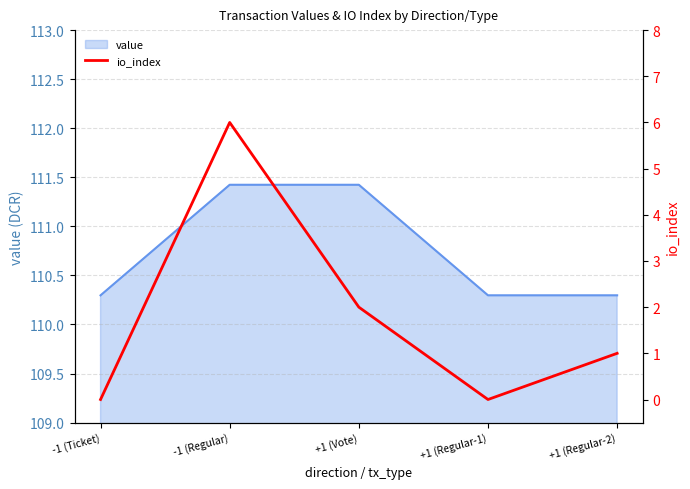

At which label is the value closest to 3?

+1 (Vote)